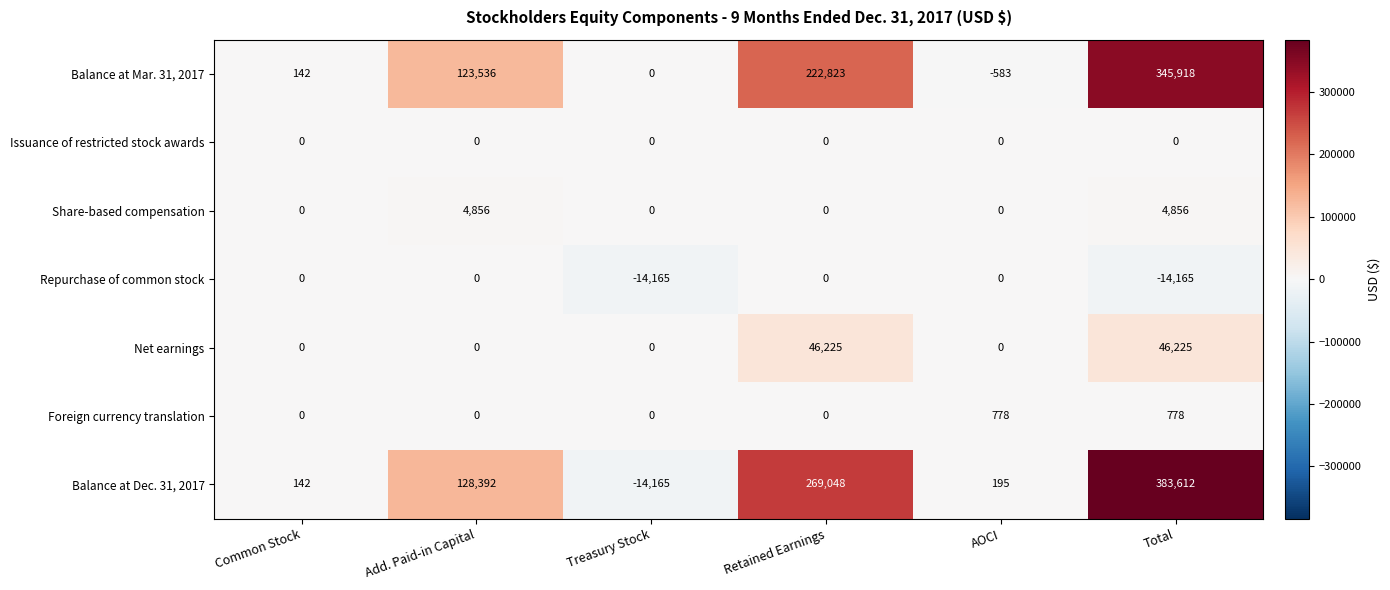

Which label corresponds to the largest value in the chart?

Total